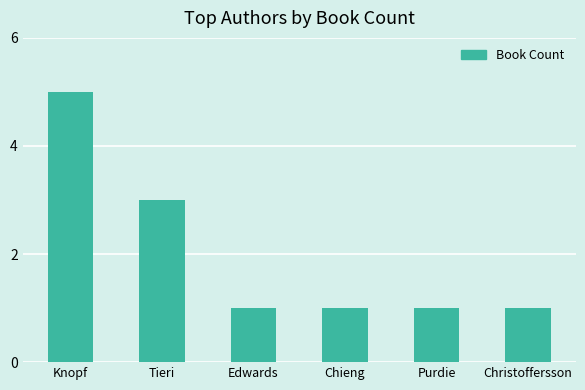

What is the average value?

2